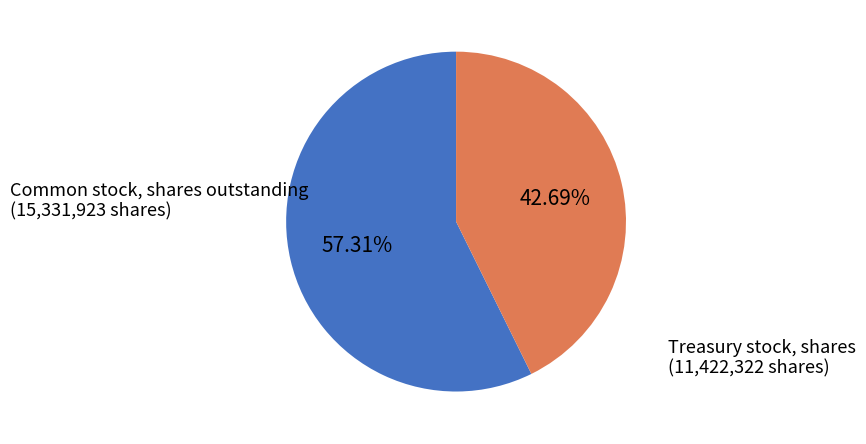

Count the number of slices in the pie.

2